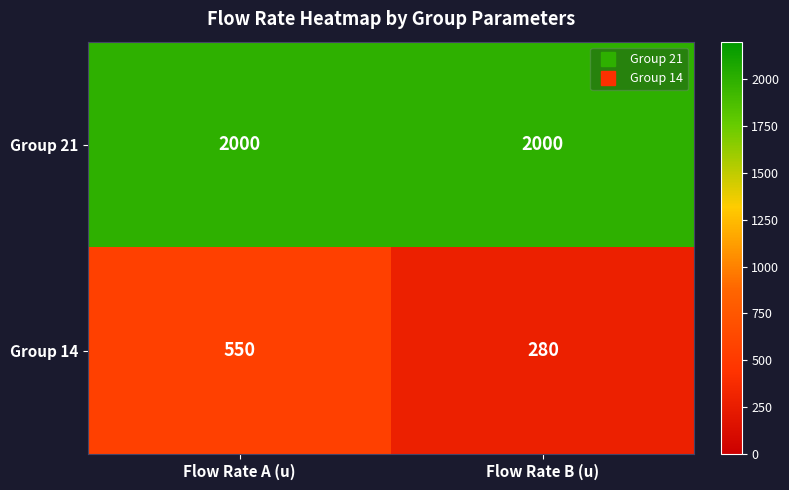

The value of Group 21 at Flow Rate B (u) is 3513. True or false?

False